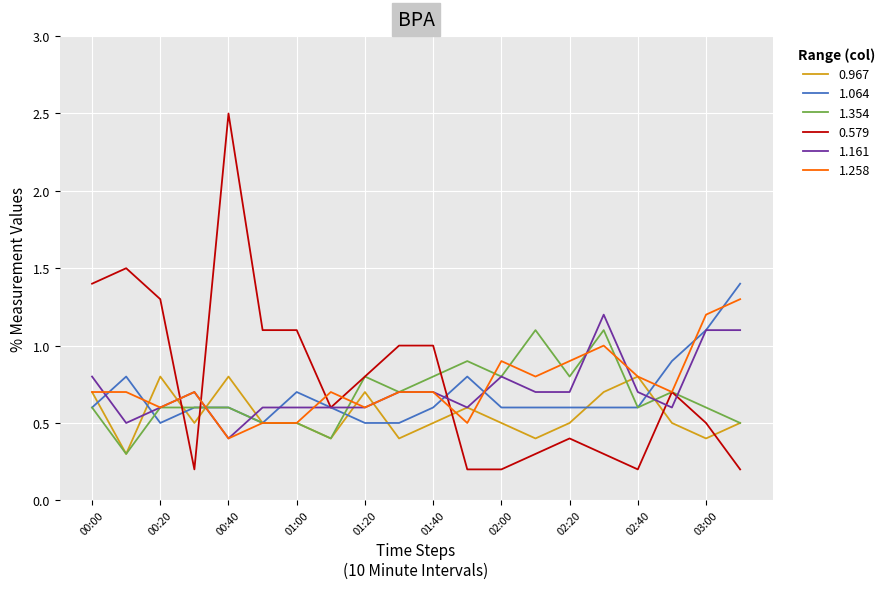

What is the highest value of the 1.354 series?

1.1